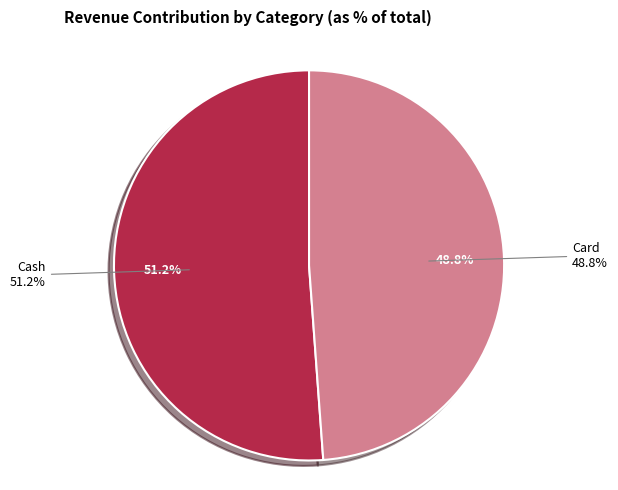

How many slices are in this pie chart?

2